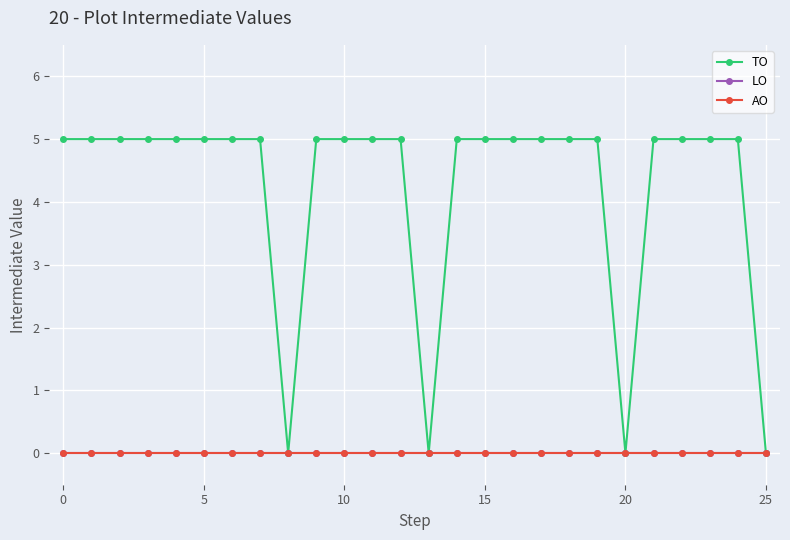

Is this an area chart (filled region under the line)?

No